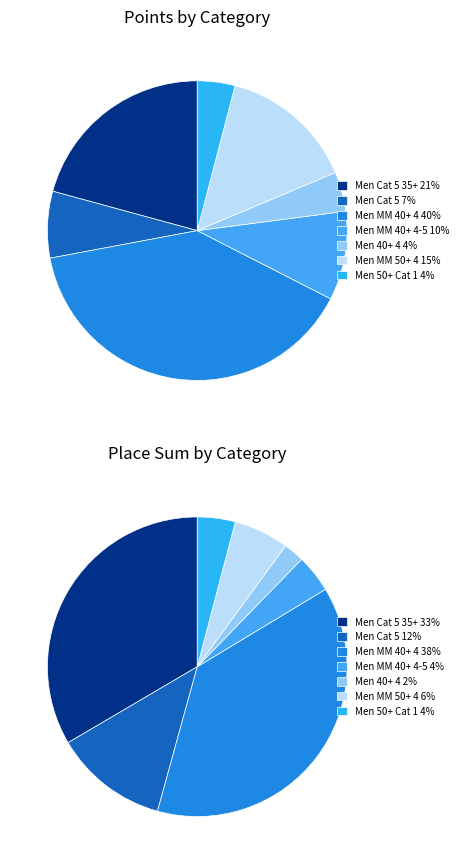

What portion of the pie excludes Men MM 40+ 4?

59.4%